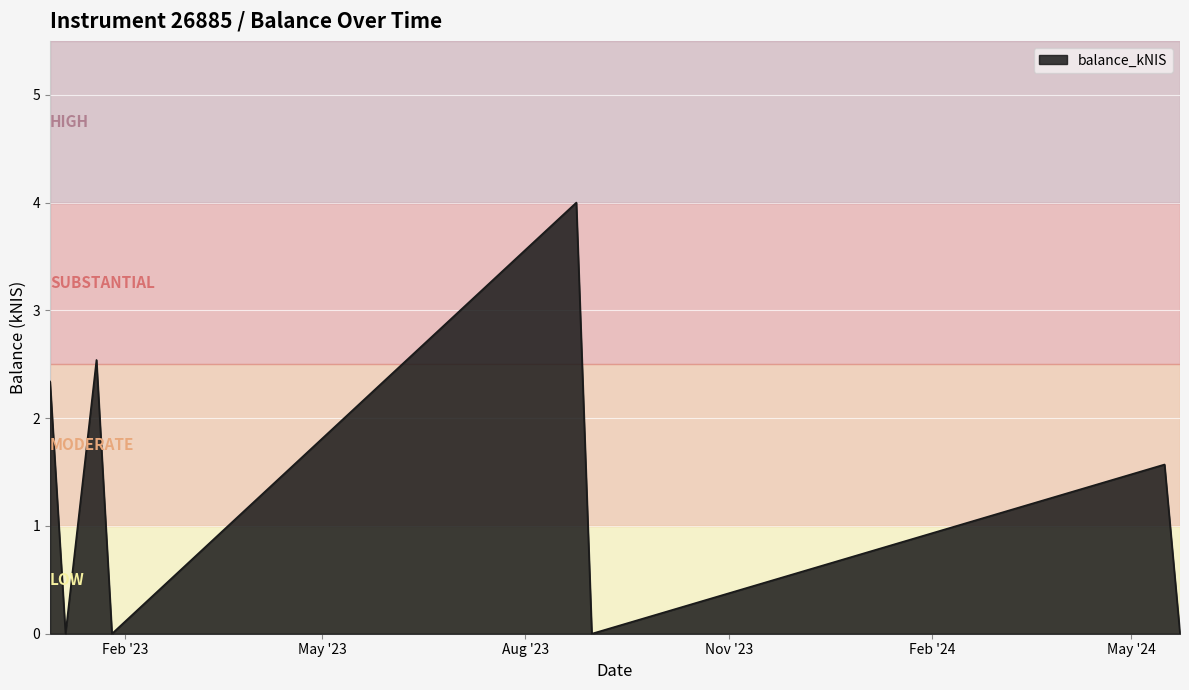

Reading right to left, what are all the values shown in this chart?

0.0	1.6	0.0	4.0	0.0	2.5	0.0	2.3